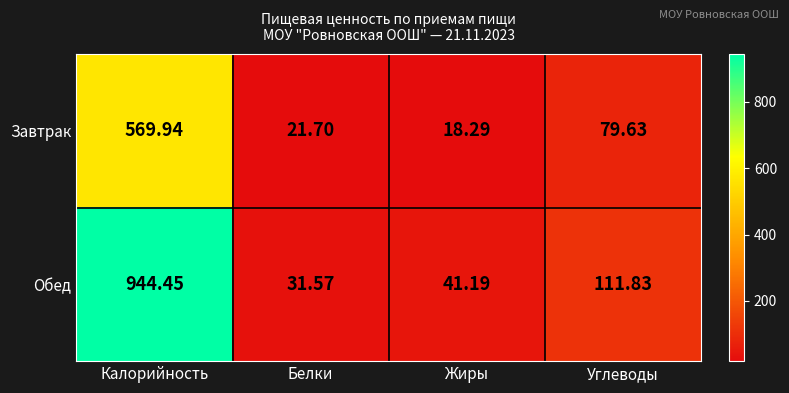

What is the total value across all series at Калорийность?

1514.4